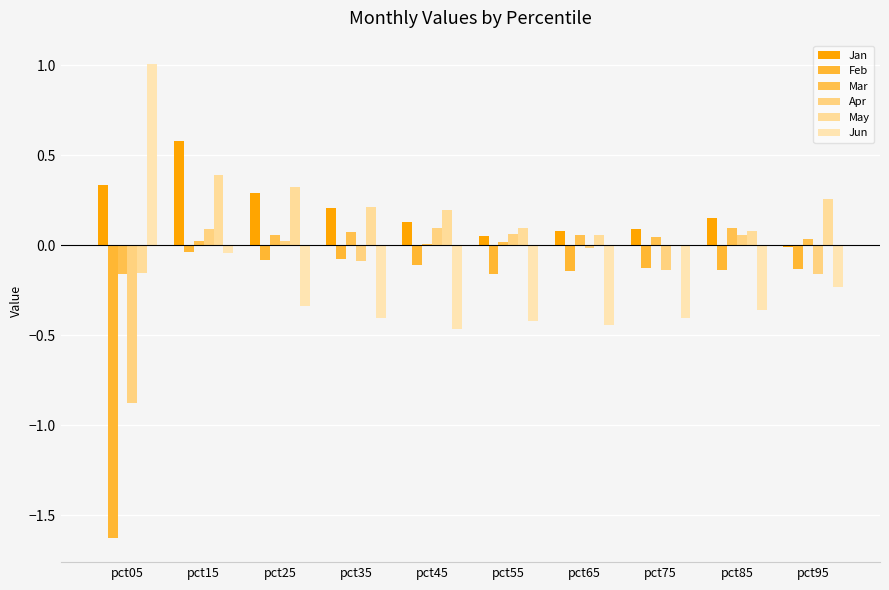

How many values in Apr are above zero?

5